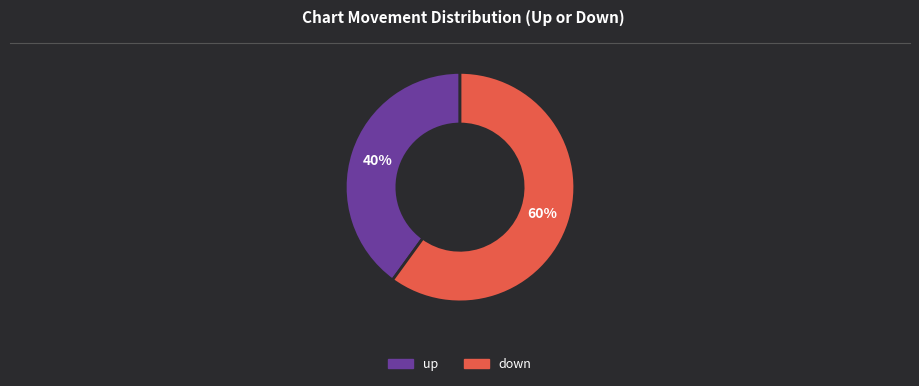

Which category has the biggest portion of the pie?

down